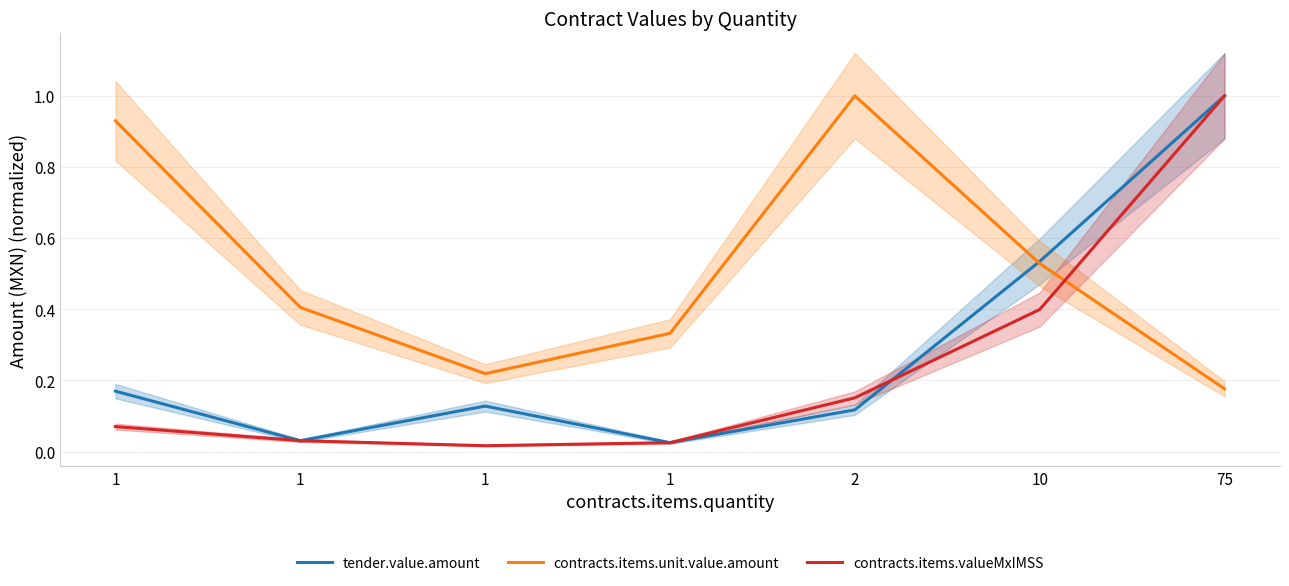

Which has a higher value, 1 or 1?

1